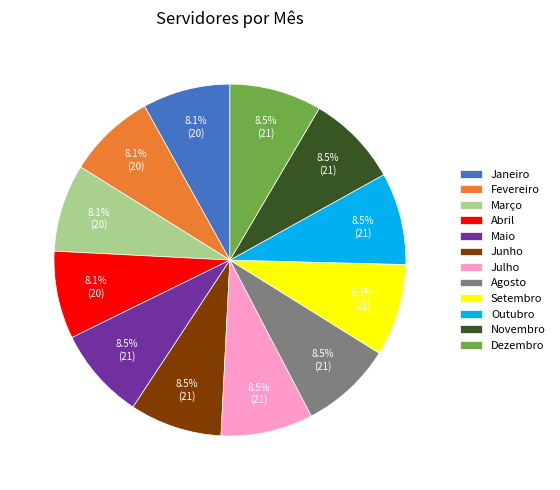

Does any single category account for the majority?

No